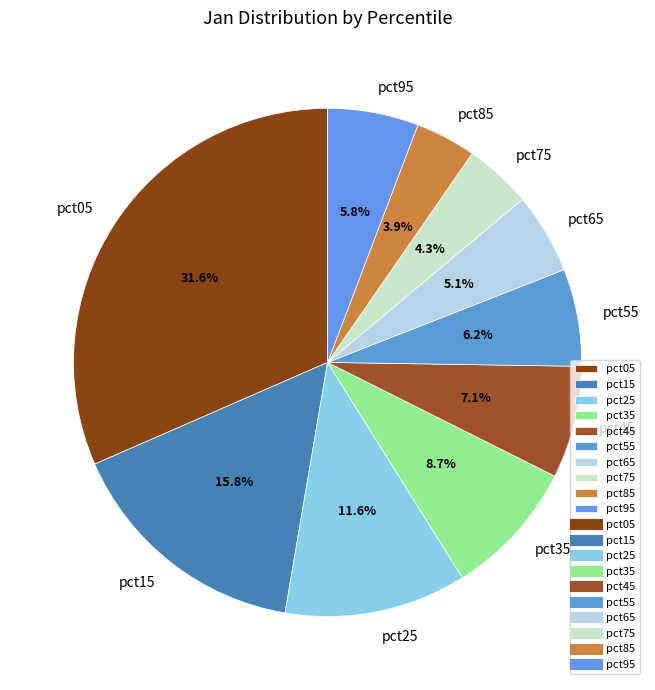

Which has a higher value, pct85 or pct15?

pct15